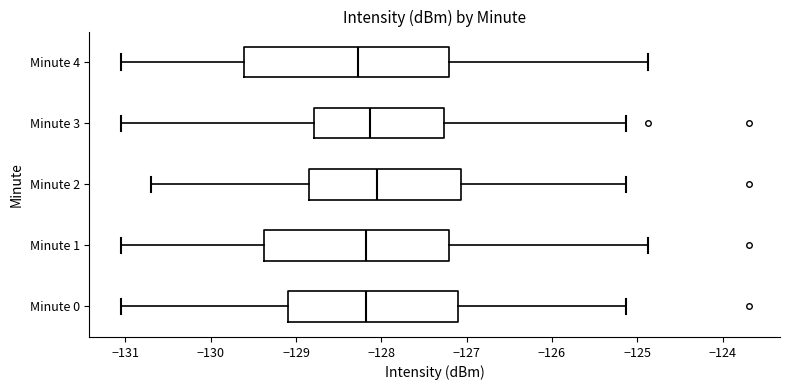

Reading bottom to top, transcribe this box plot: for each box, give where its median line is, the range the box spans, and where its two whiskers end, as read against the x-axis. The values are not printed on the chart, so give them approximately, as read against the axis.

Minute 0: median -128.2, box -129.1 to -127.1, whiskers -131.1 to -125.1
Minute 1: median -128.2, box -129.4 to -127.2, whiskers -131.1 to -124.9
Minute 2: median -128.0, box -128.9 to -127.1, whiskers -130.7 to -125.1
Minute 3: median -128.1, box -128.8 to -127.3, whiskers -131.1 to -125.1
Minute 4: median -128.3, box -129.6 to -127.2, whiskers -131.1 to -124.9